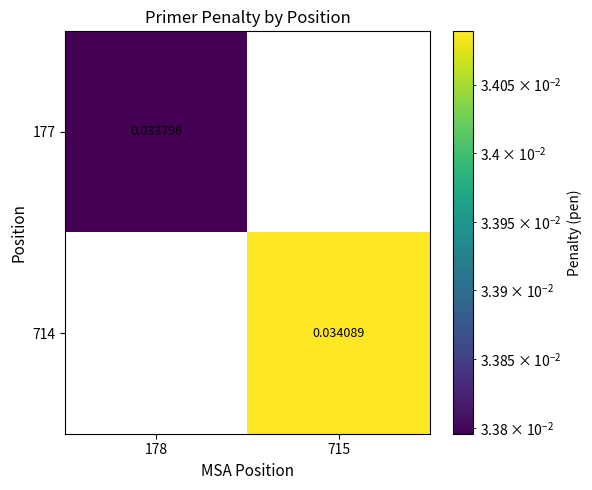

Which series has the largest range (max minus min)?

714